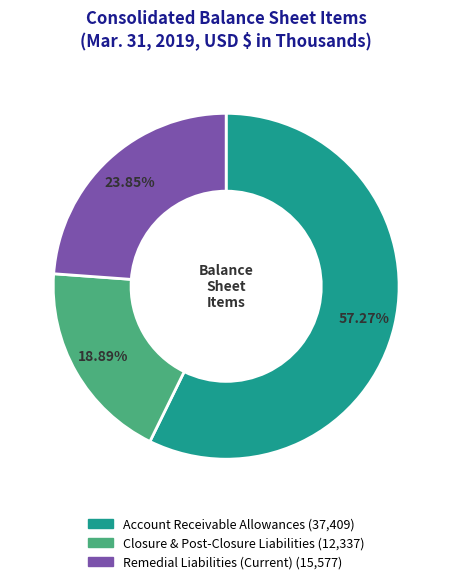

What percentage is the Account Receivable Allowances slice, to the nearest percent?

57%